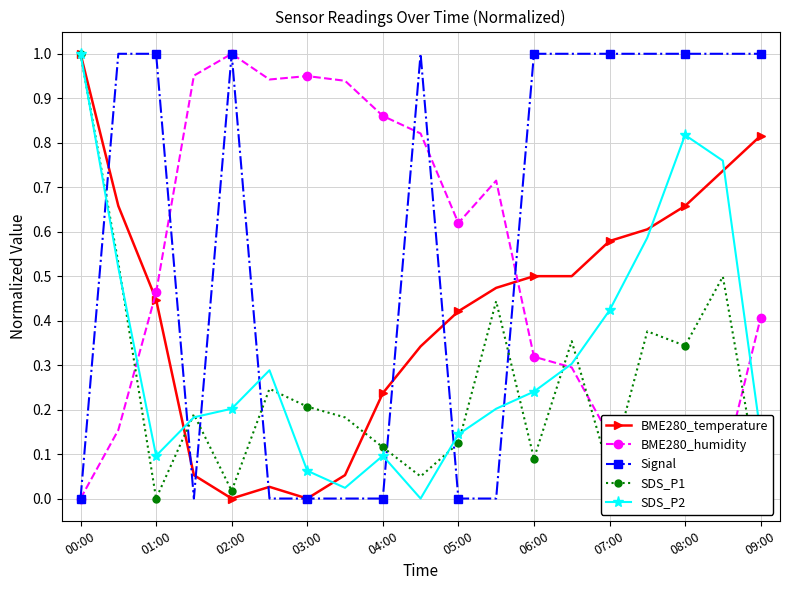

Rank the series by their average value, from lowest to highest.

SDS_P1, SDS_P2, BME280_temperature, BME280_humidity, Signal